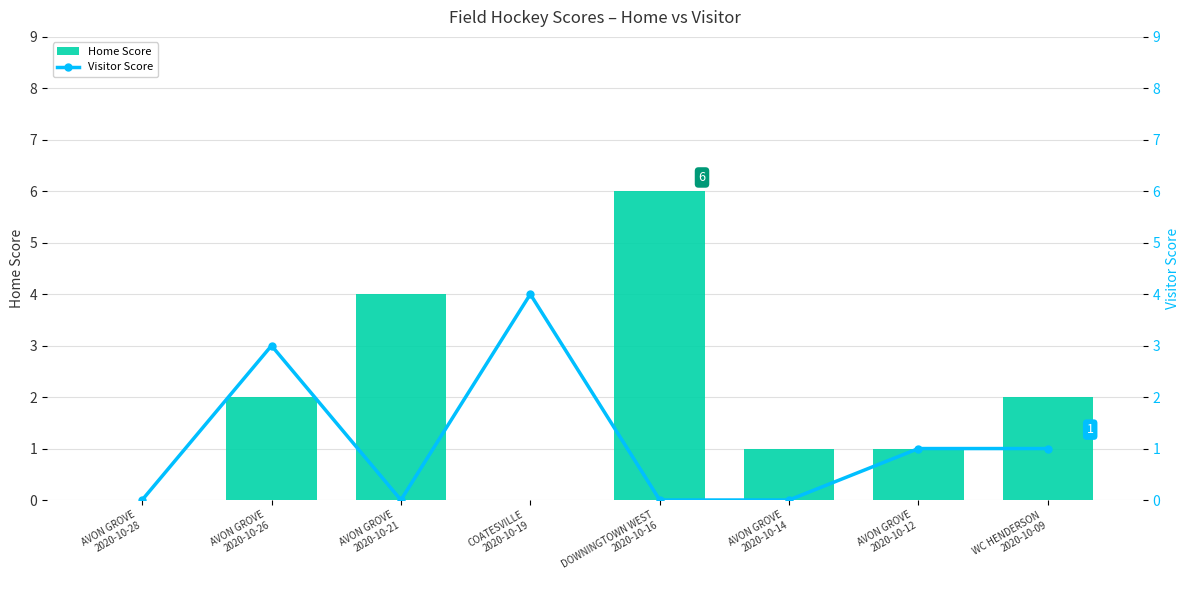

What is the maximum value shown in the chart?

6